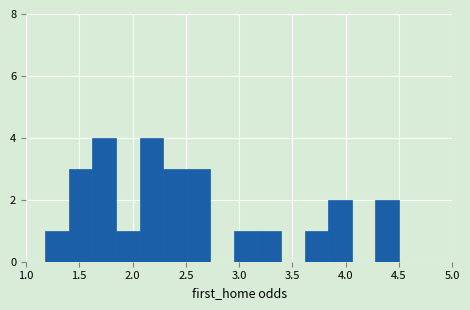

Reading left to right, transcribe this chart: for each bar, give the range it covers on the x-axis and its height. Neither the bar edges nor the heights are printed on the chart, so give them approximately, as read against the axes.

1.20 to 1.40: 1
1.40 to 1.60: 3
1.60 to 1.85: 4
1.85 to 2.05: 1
2.05 to 2.30: 4
2.30 to 2.50: 3
2.50 to 2.75: 3
2.75 to 2.95: 0
2.95 to 3.15: 1
3.15 to 3.40: 1
3.40 to 3.60: 0
3.60 to 3.85: 1
3.85 to 4.05: 2
4.05 to 4.30: 0
4.30 to 4.50: 2